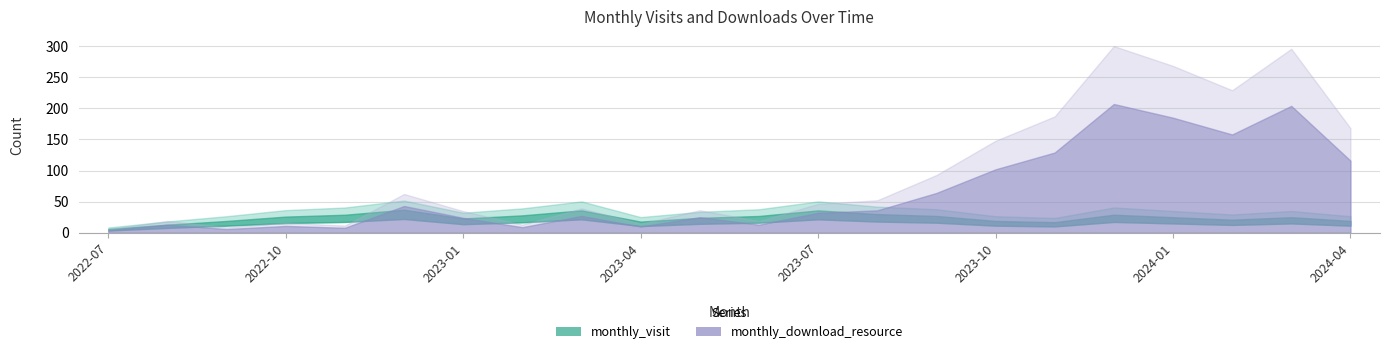

Which series ends up on top after the final intersection of monthly_visit and monthly_download_resource?

monthly_download_resource